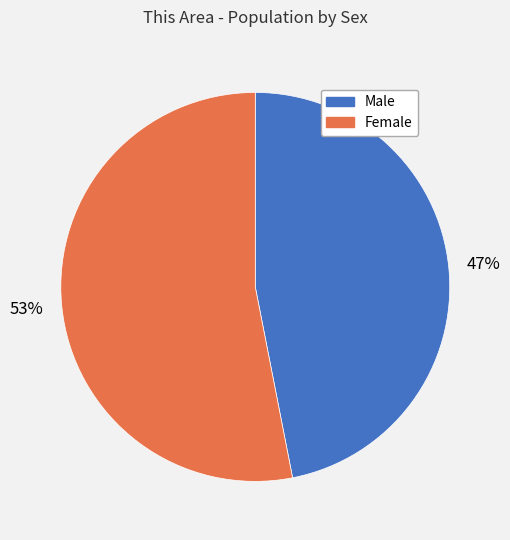

To the nearest percent, what is the difference between the Male and Female slice percentages?

6%